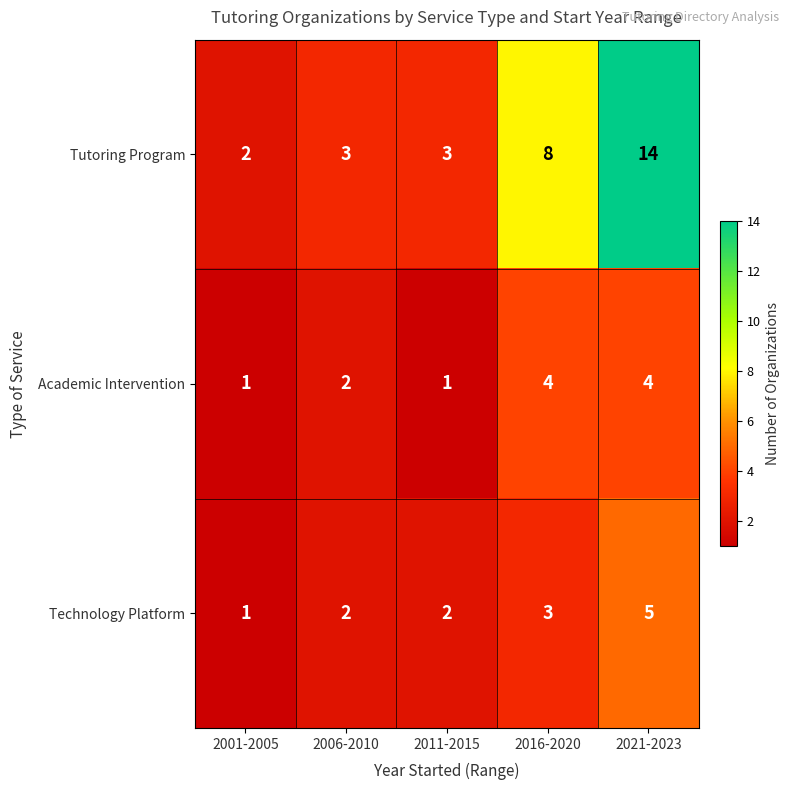

Is it true that Technology Platform equals 3 at 2011-2015?

False